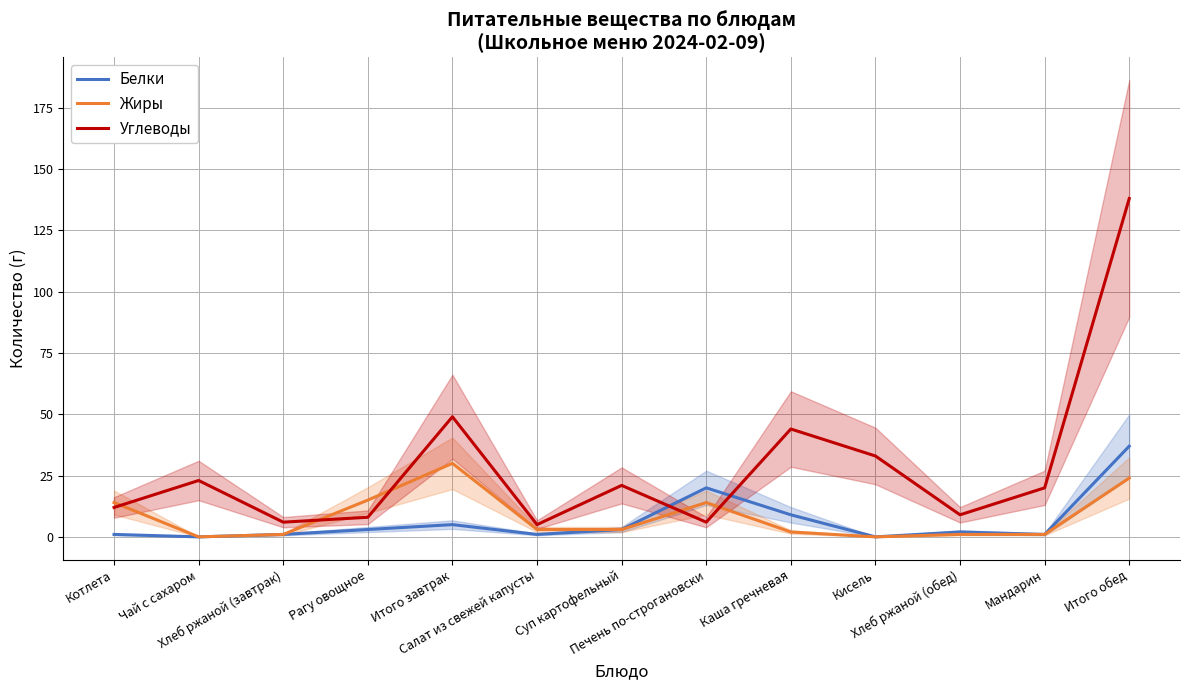

In Белки, how many points are higher than both neighbors (excluding endpoints)?

3